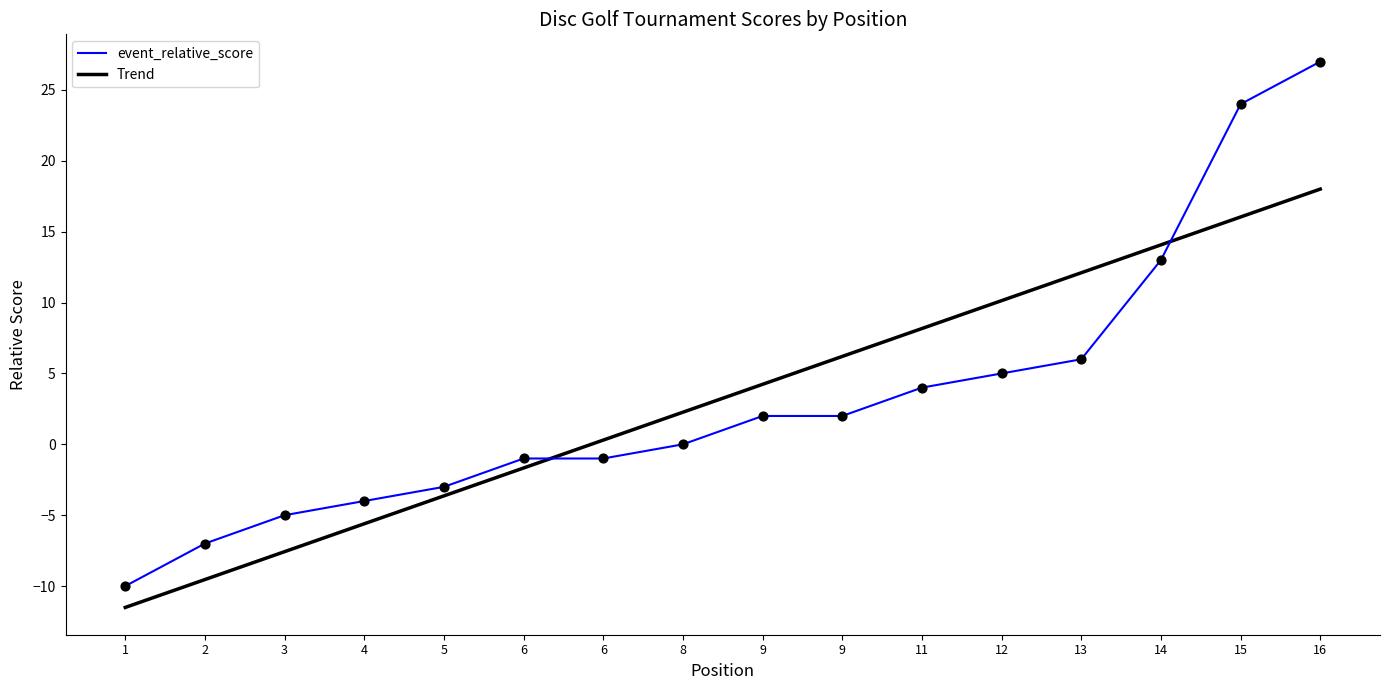

Which series has the largest total across all categories?

Trend